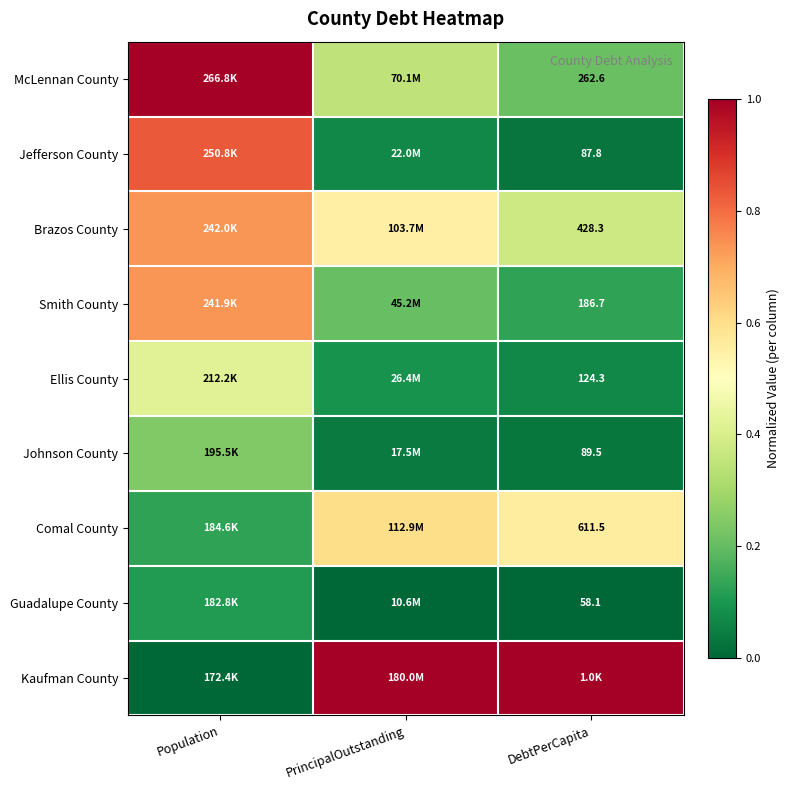

Which category has the highest value across all series?

Population